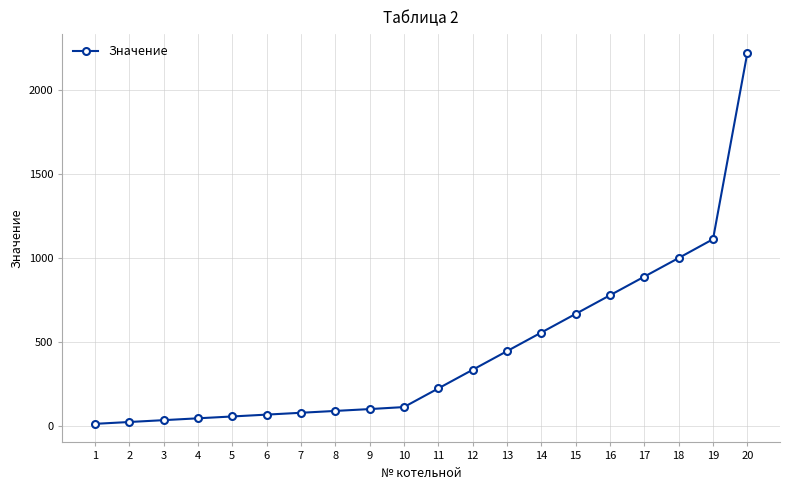

Does the chart have visible grid lines?

Yes